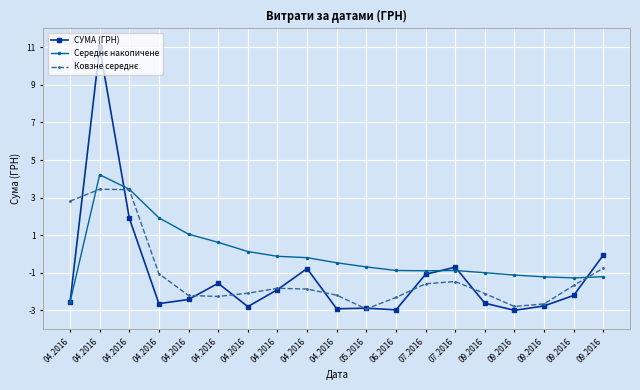

What is the value of the Ковзне середнє point at the 10th from the left?

2.8